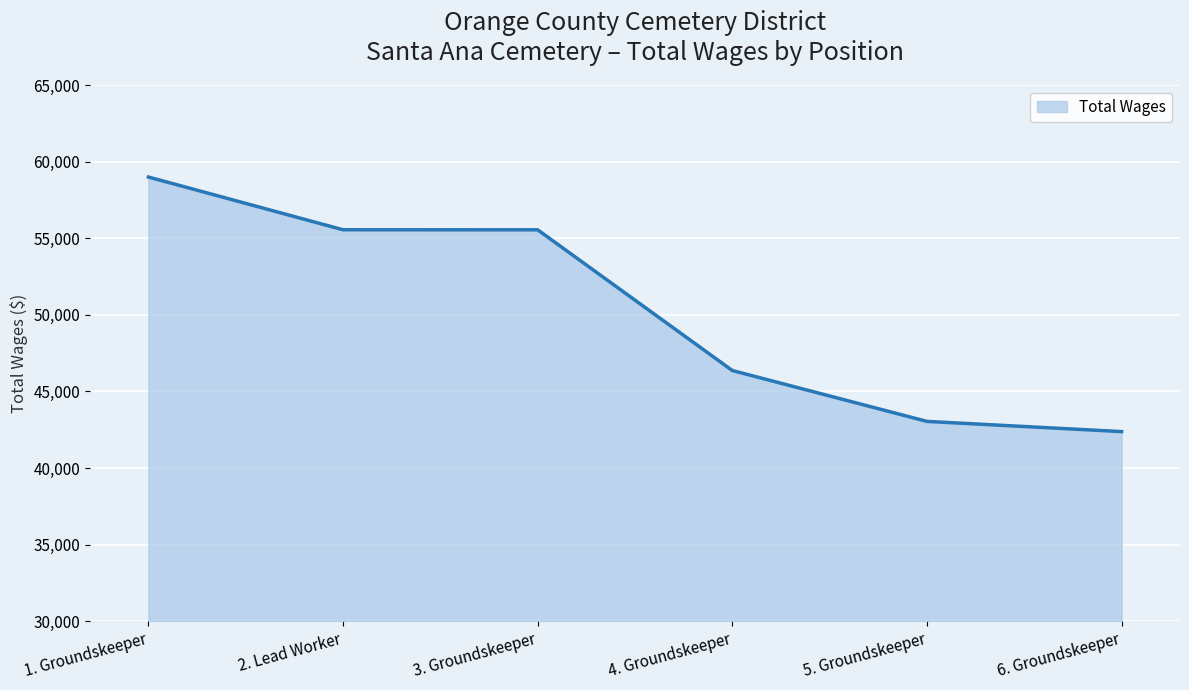

Which has a higher value, 6. Groundskeeper or 3. Groundskeeper?

3. Groundskeeper